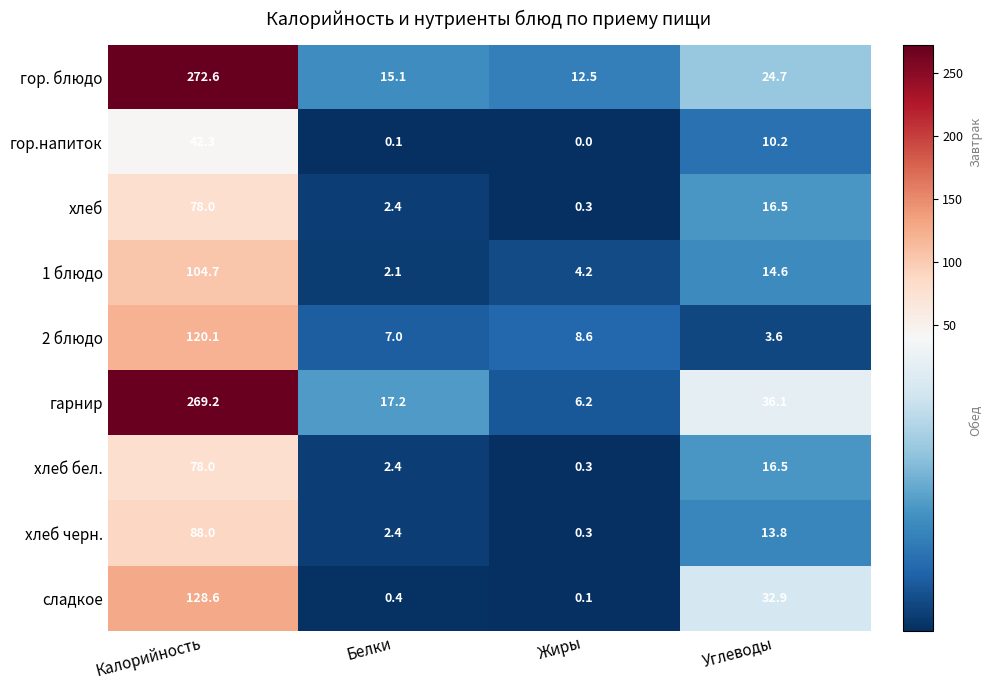

Which label corresponds to the largest value in the chart?

Калорийность